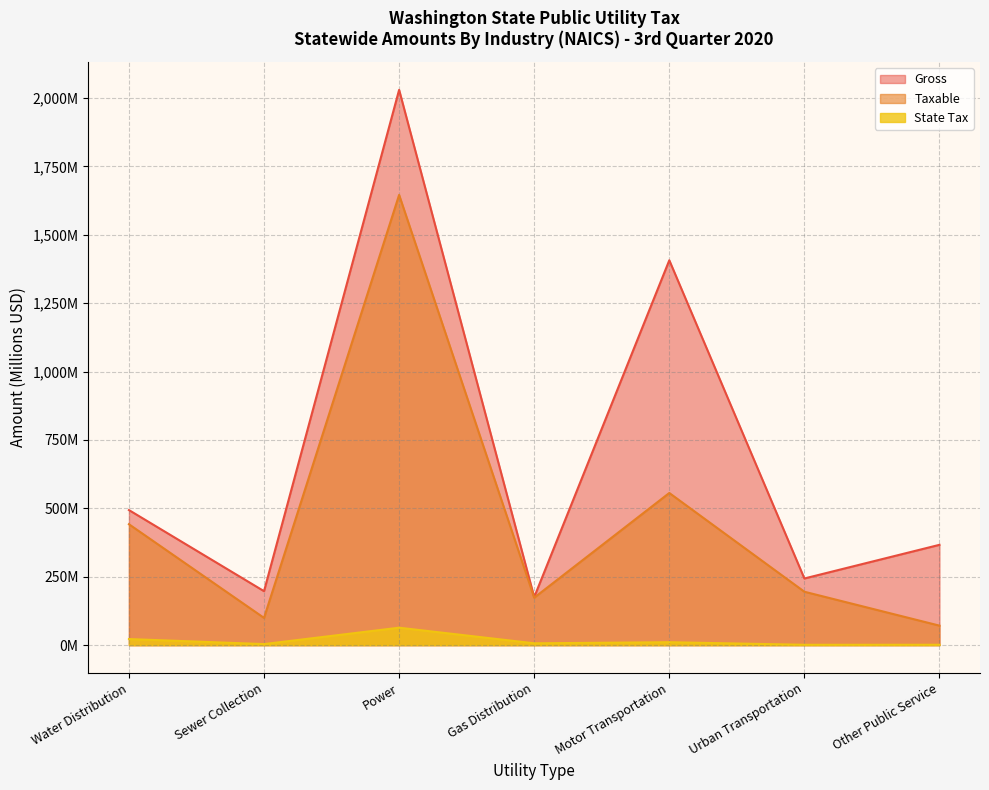

Rank the series by their average value, from highest to lowest.

Gross, Taxable, State Tax